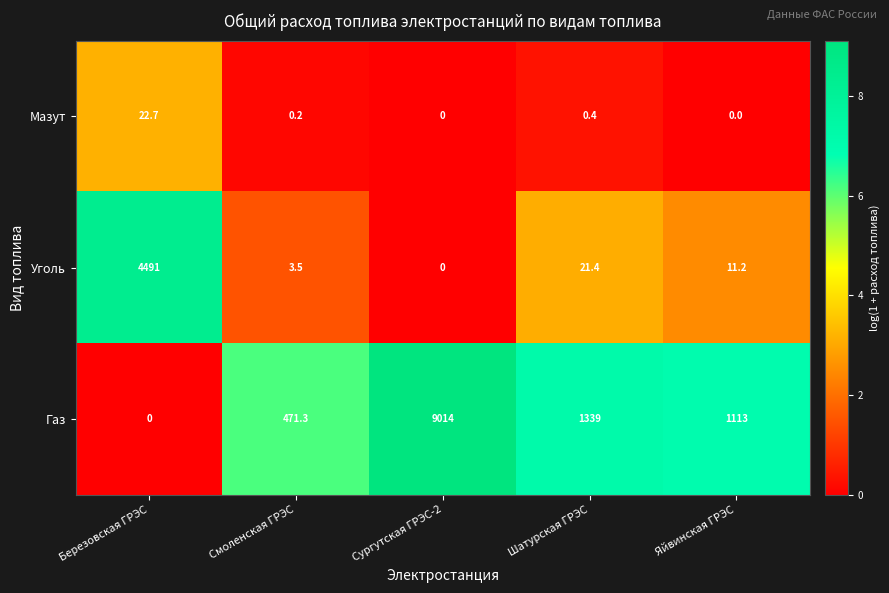

Which category has the highest value in the Мазут series?

Березовская ГРЭС